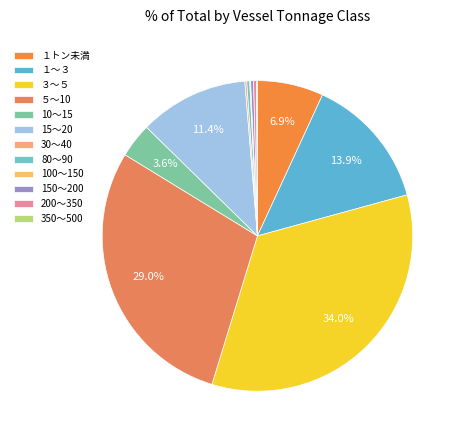

To the nearest percent, what is the difference between the largest and smallest slice percentages?

34%